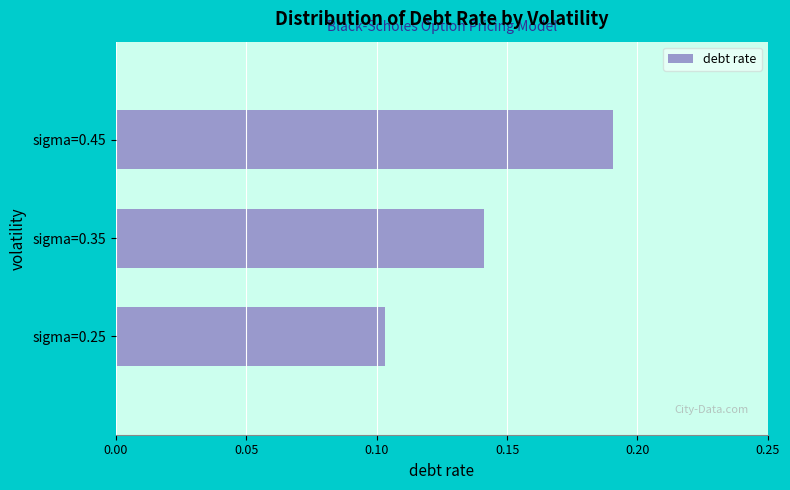

Which has a higher value, sigma=0.35 or sigma=0.45?

sigma=0.45